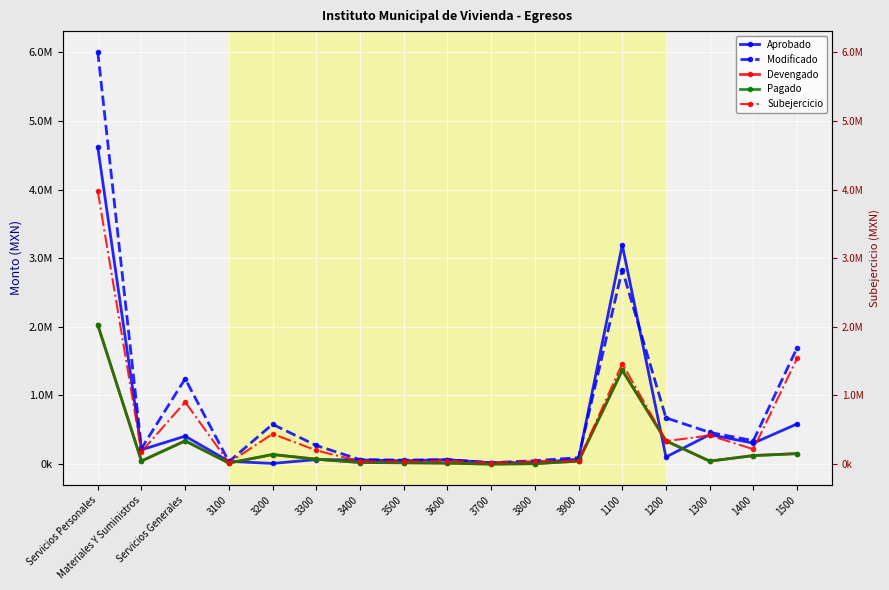

Reading left to right, list all the values displayed in this chart.

Aprobado: 4617967.0	209049.0	407740.0	41083.0	10401.0	66688.0	60842.0	49425.0	64898.0	20801.0	20801.0	72801.0	3192132.0	104108.0	429838.0	306051.0	585838.0
Modificado: 6007079.0	229049.0	1244076.1	36102.0	580718.1	271688.0	65842.0	59425.0	64898.0	20801.0	49801.0	94801.0	2832960.0	674108.0	462431.0	342057.0	1695523.0
Devengado: 2030150.6	47410.9	339261.9	16011.6	140000.0	71956.0	23923.7	19953.6	15000.0	670.0	7887.0	43860.0	1369039.4	339277.4	44014.4	124623.6	153195.9
Pagado: 2030150.6	44307.2	338301.4	16011.6	140000.0	71956.0	23923.7	19953.6	15000.0	670.0	6926.5	43860.0	1369039.4	339277.4	44014.4	124623.6	153195.9
Subejercicio: 3976928.4	181638.1	904814.2	20090.4	440718.1	199732.0	41918.3	39471.4	49898.0	20131.0	41914.0	50941.0	1463920.6	334830.6	418416.6	217433.4	1542327.1